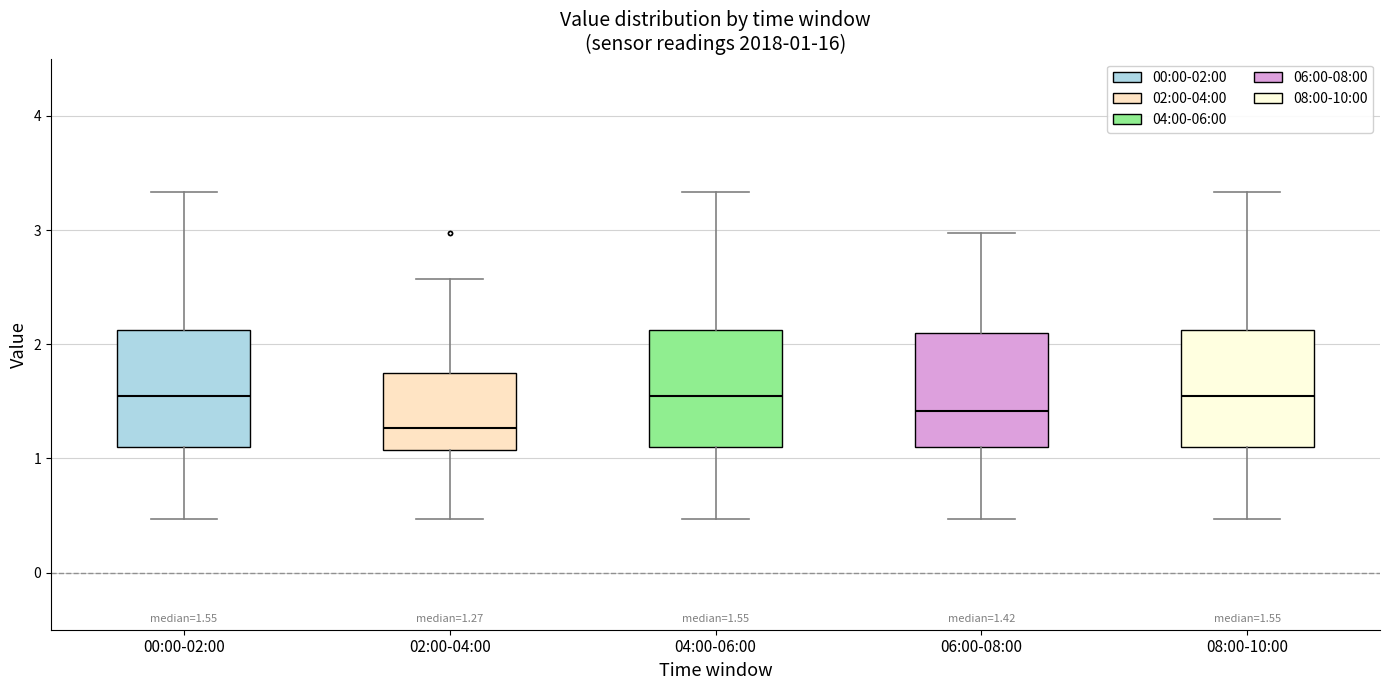

Which box's median line is the lowest?

02:00-04:00